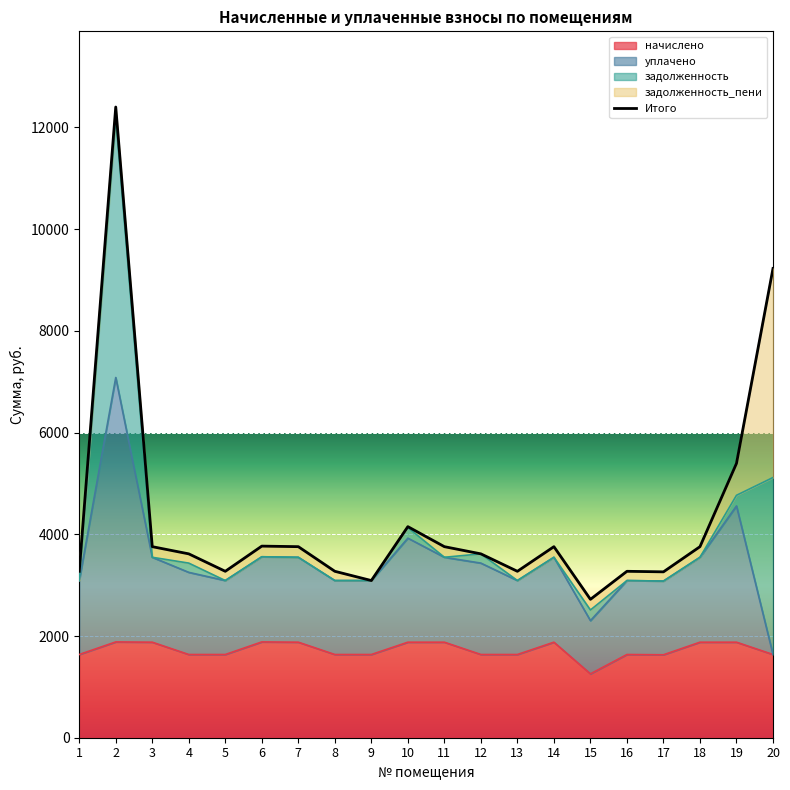

What is the lowest value of the начислено series?

1255.8